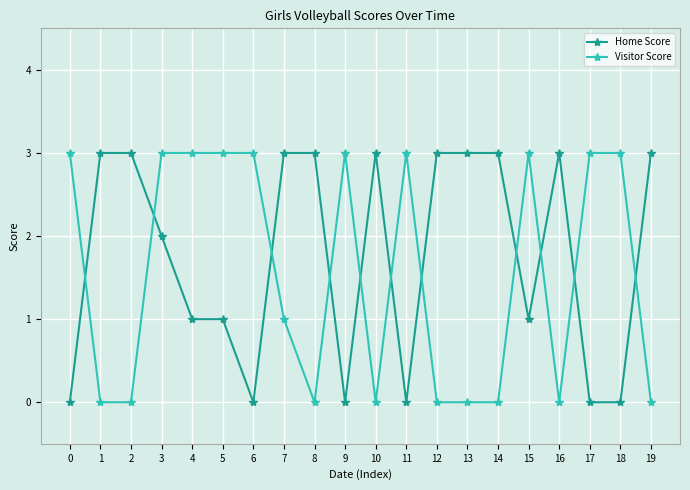

Reading left to right, what are all the values shown in this chart?

Home Score: 0=0	1=3	2=3	3=2	4=1	5=1	6=0	7=3	8=3	9=0	10=3	11=0	12=3	13=3	14=3	15=1	16=3	17=0	18=0	19=3
Visitor Score: 0=3	1=0	2=0	3=3	4=3	5=3	6=3	7=1	8=0	9=3	10=0	11=3	12=0	13=0	14=0	15=3	16=0	17=3	18=3	19=0